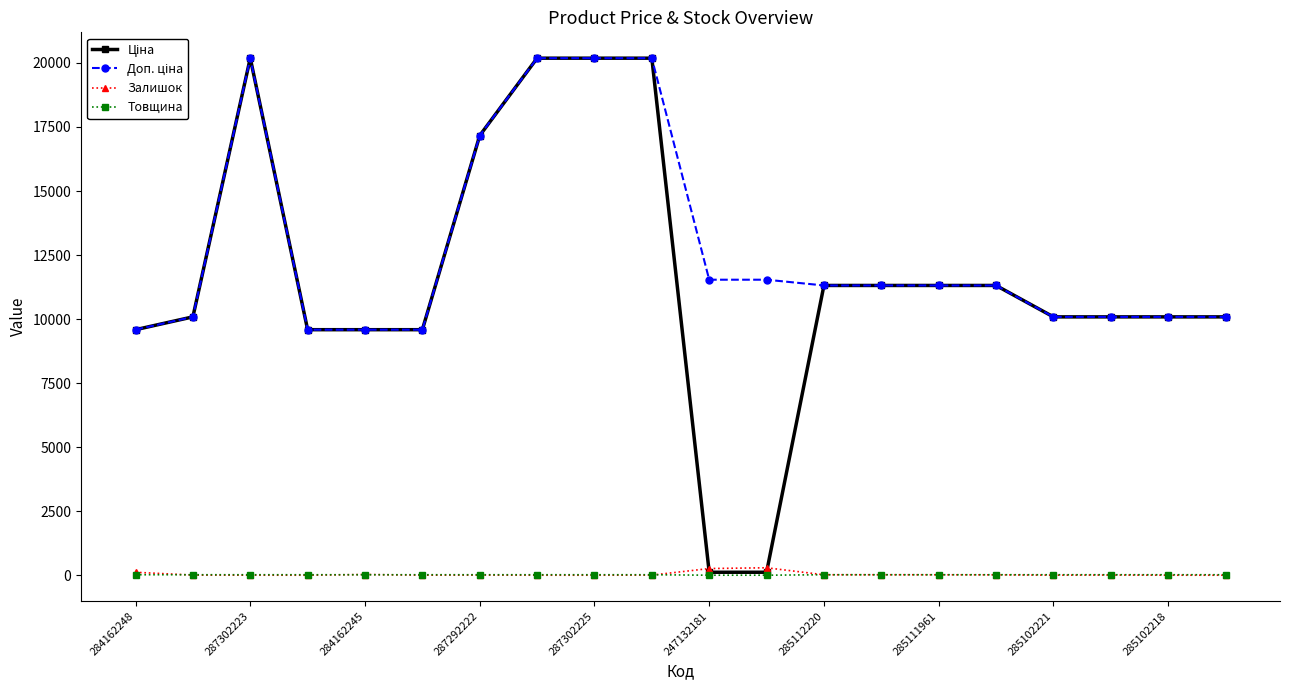

At how many categories does at least one series exceed 2489?

20